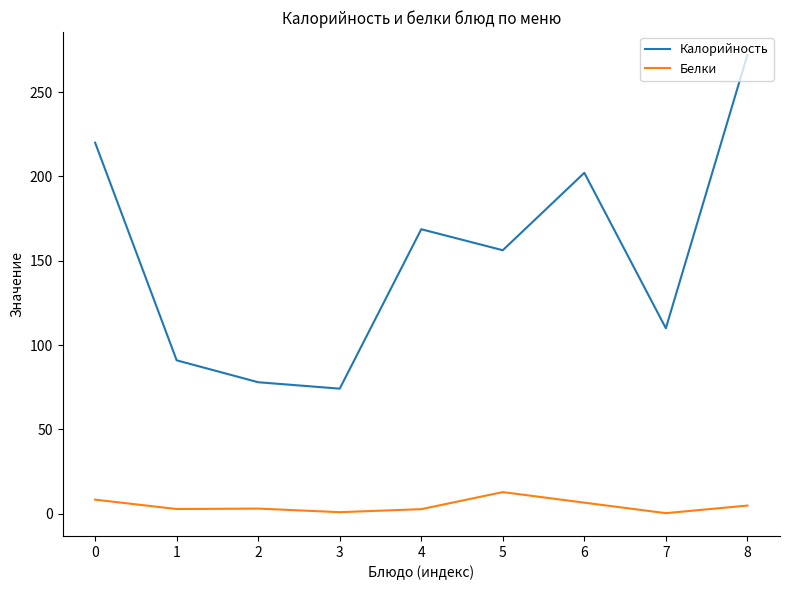

Is it true that Калорийность equals 202.1 at 6?

True